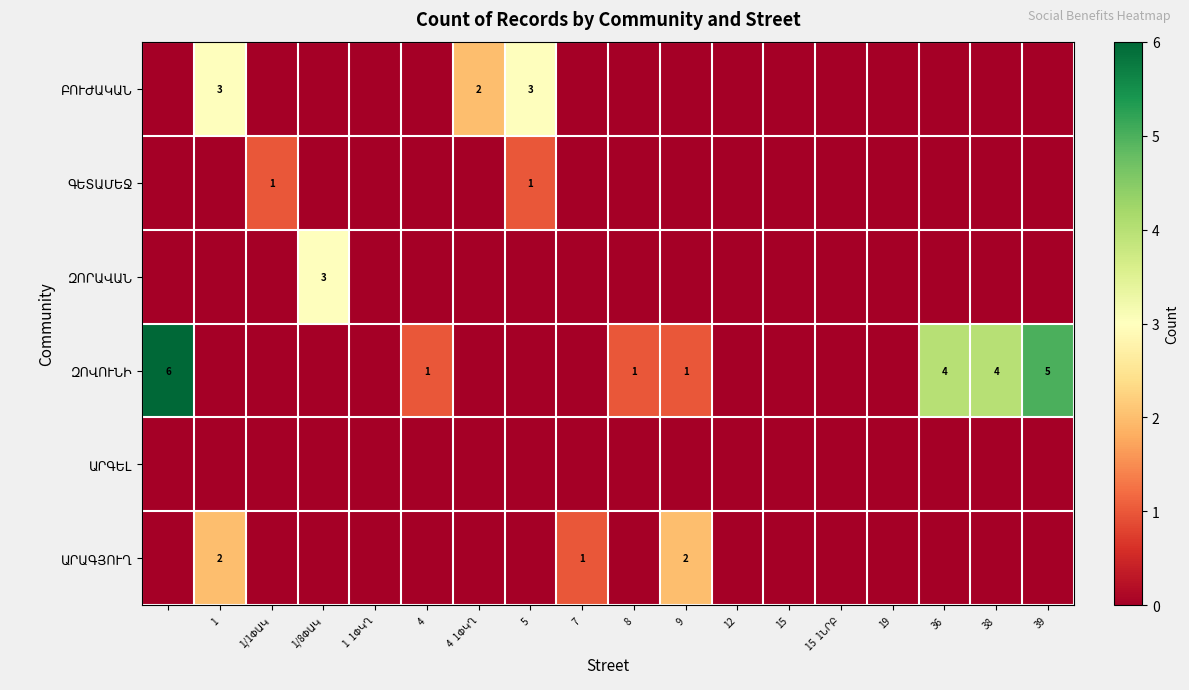

At how many categories does at least one series exceed 1?

9